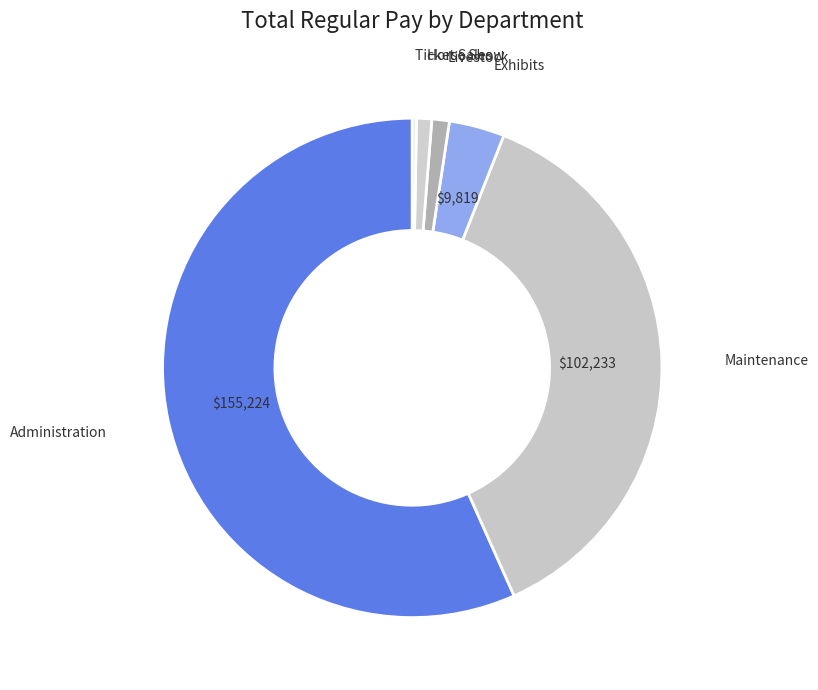

Approximately how many times larger is the value at Administration compared to Livestock?

50.1